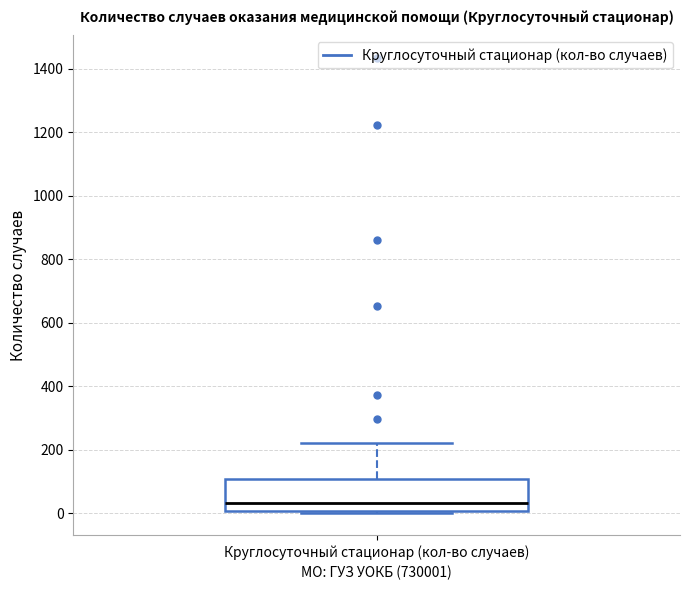

Where is the upper edge of the box for Круглосуточный стационар (кол-во случаев) on the y-axis? The values are not printed on the chart, so give them approximately, as read against the axis.

100